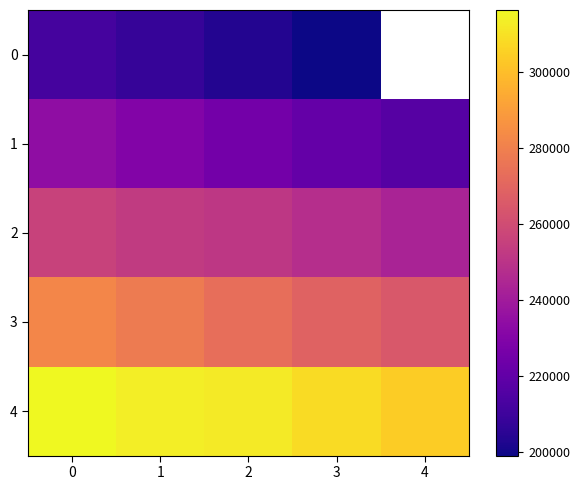

Where is 0 nearest to the value 205523?

1